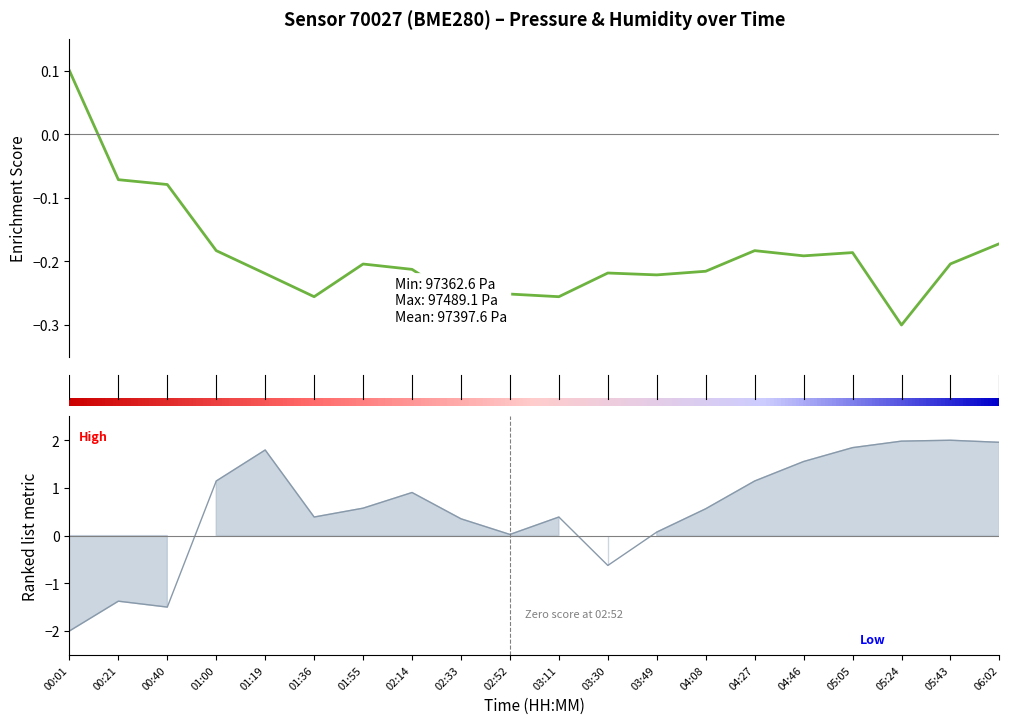

What is the label of the 3rd point from the right?

05:24